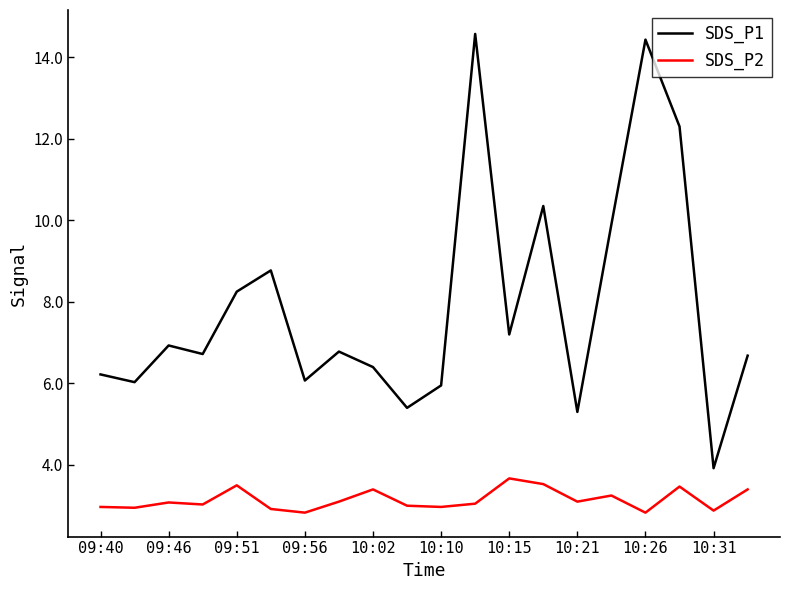

How many lines are shown in the chart?

2